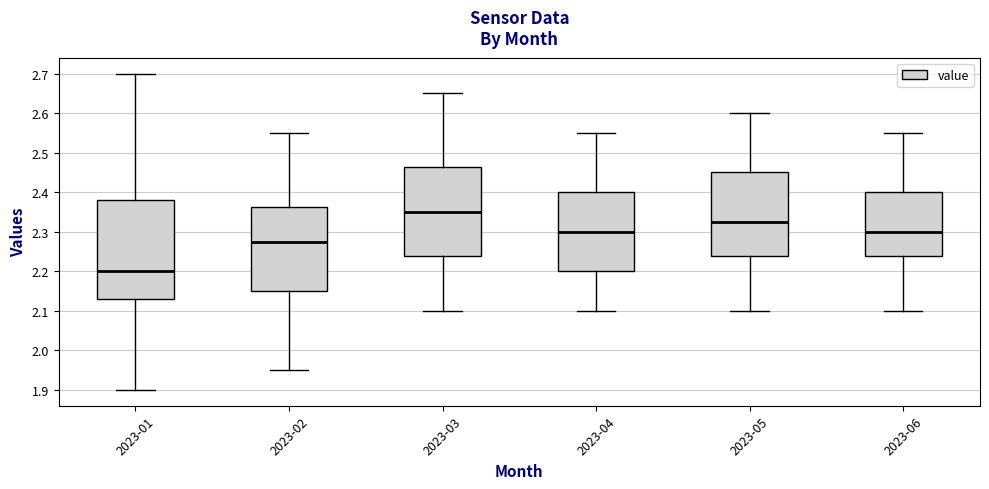

Which box is the tallest, from its lower edge to its upper edge?

2023-01